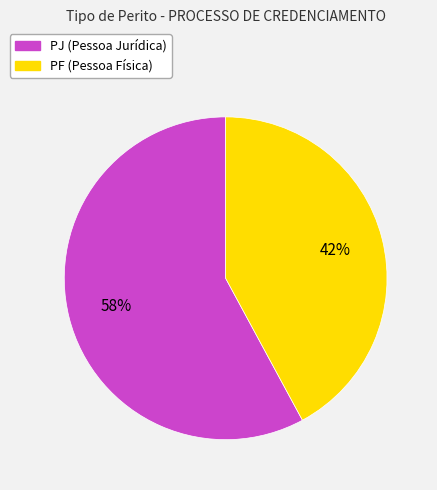

To the nearest percent, what is the average slice percentage?

50%